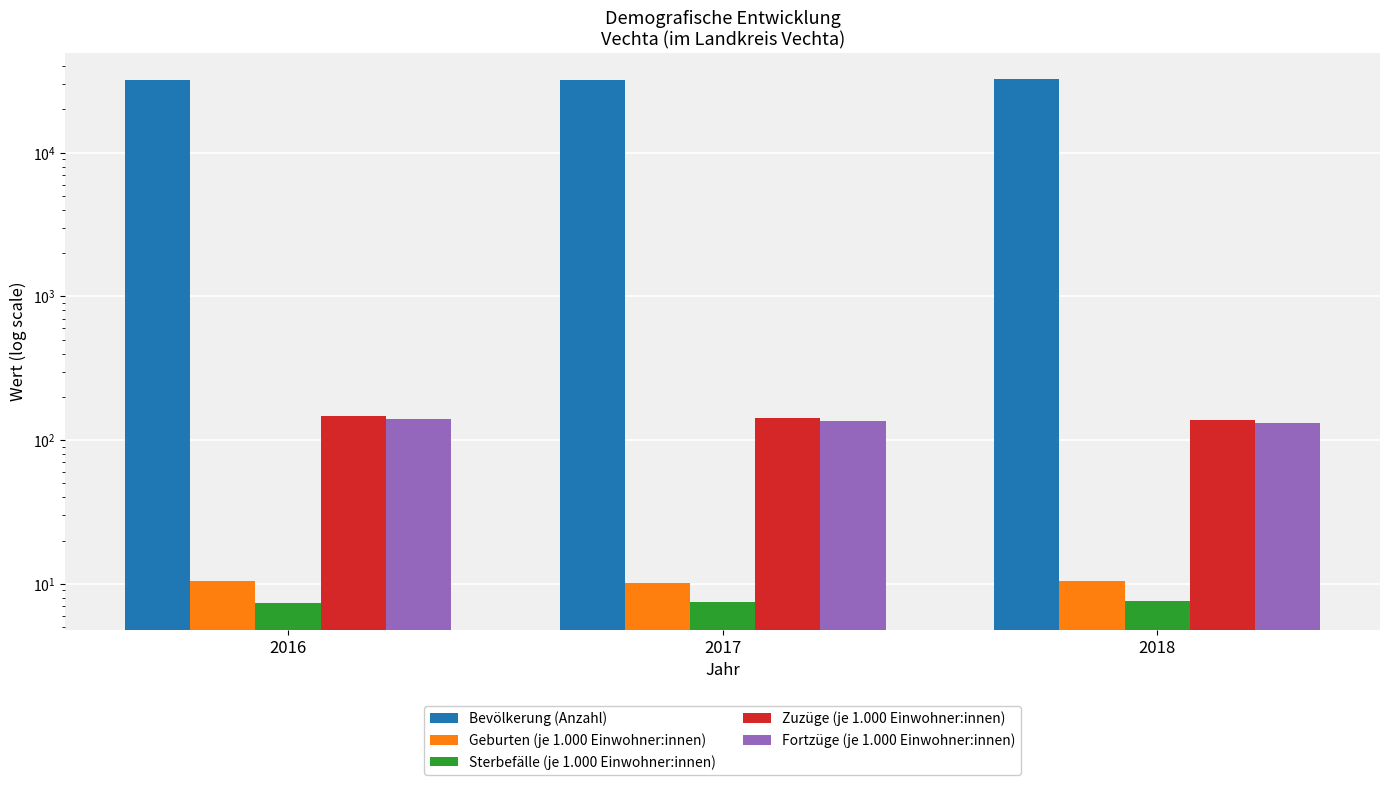

Which has a higher value, 2016 or 2018?

2018